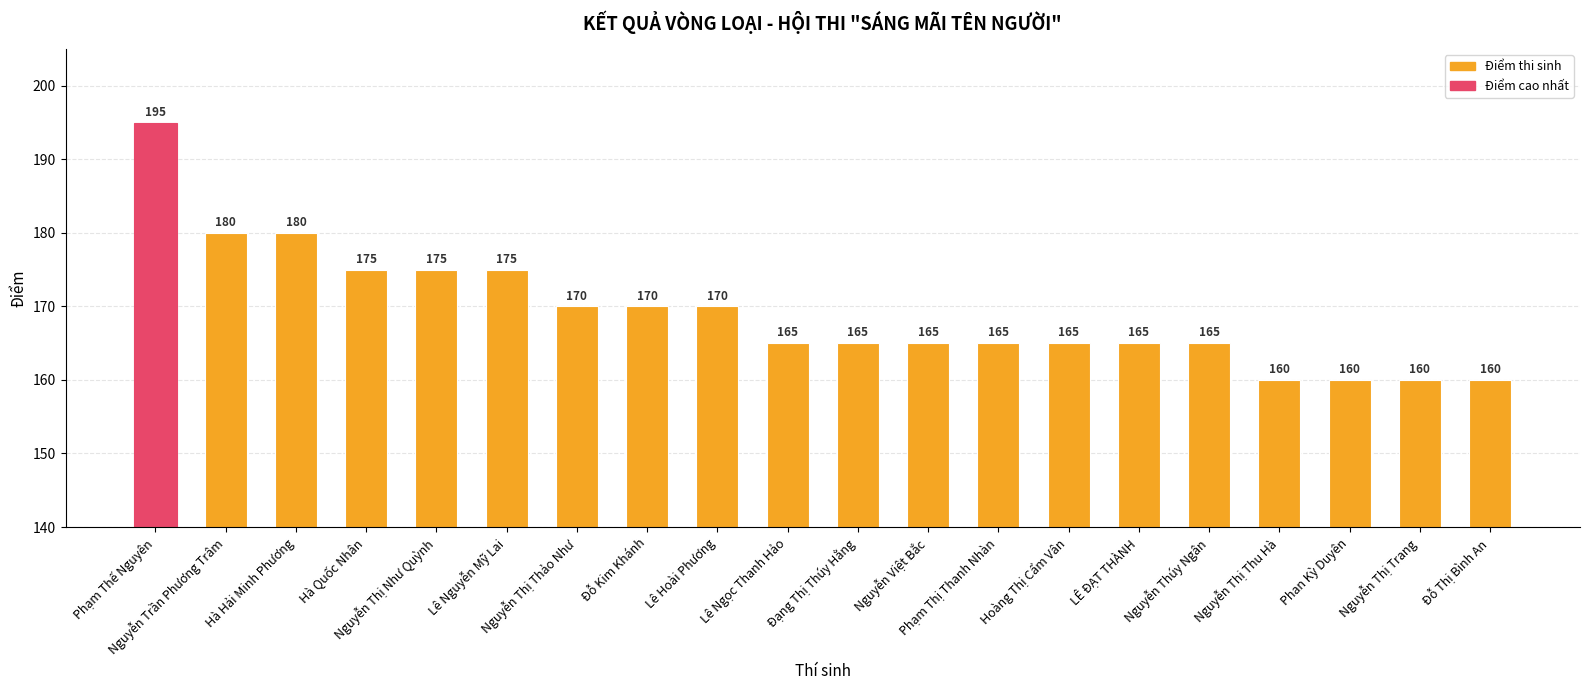

What is the smallest value displayed?

160